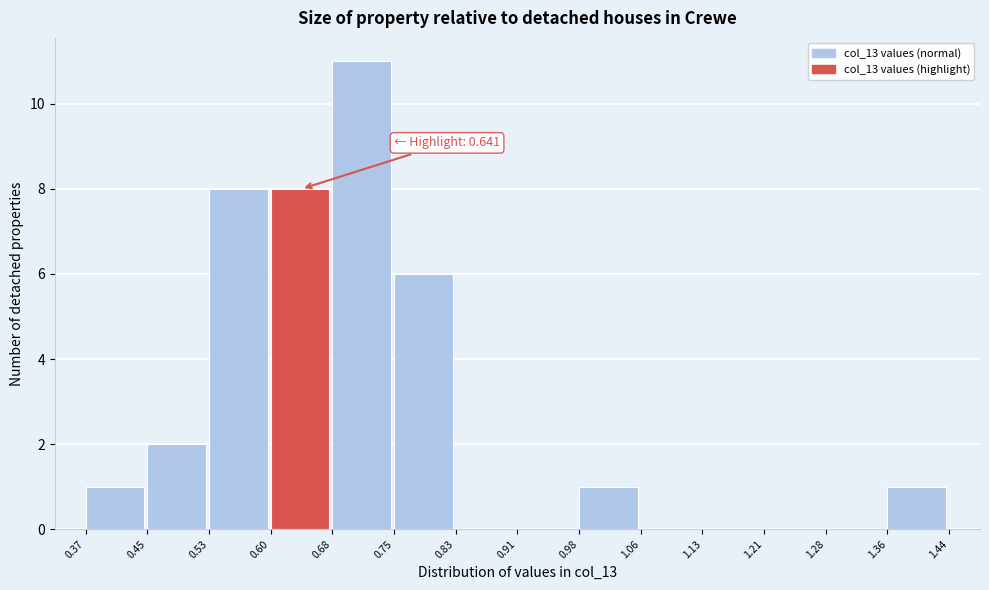

Which range on the x-axis has the tallest bar?

0.68 to 0.75